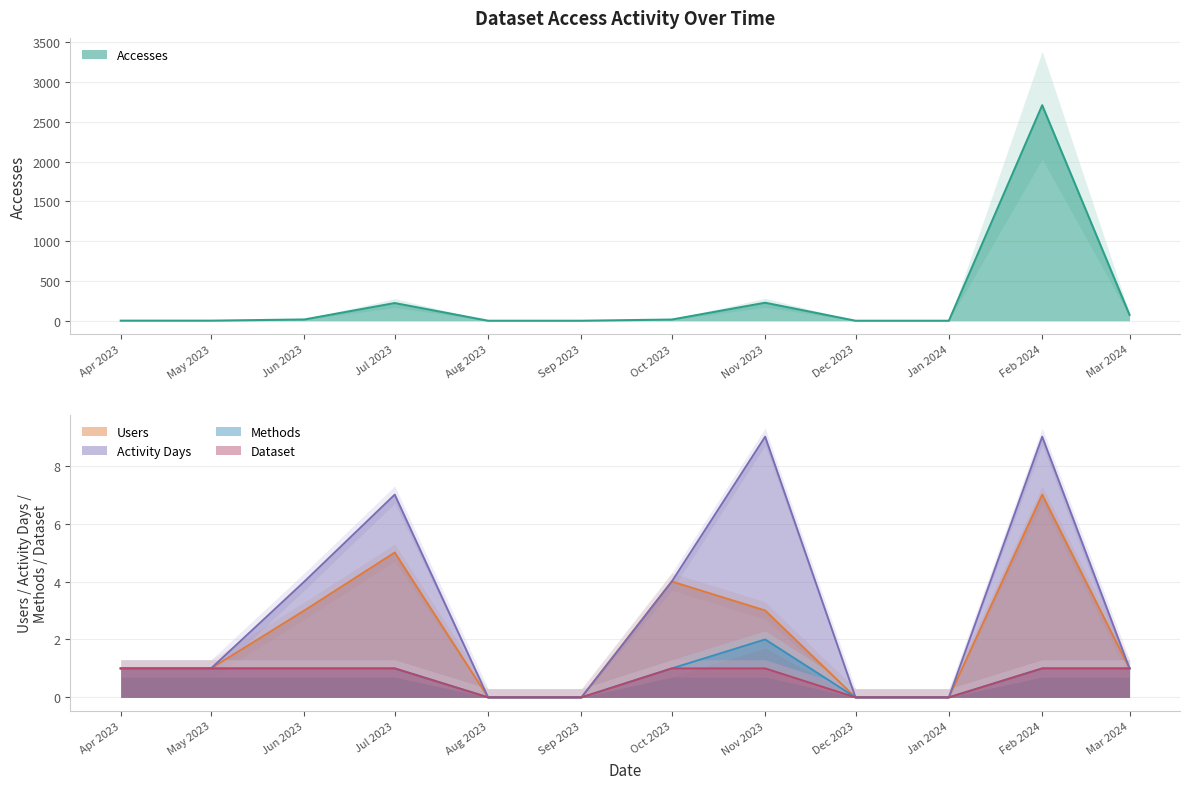

Does the chart have visible grid lines?

Yes